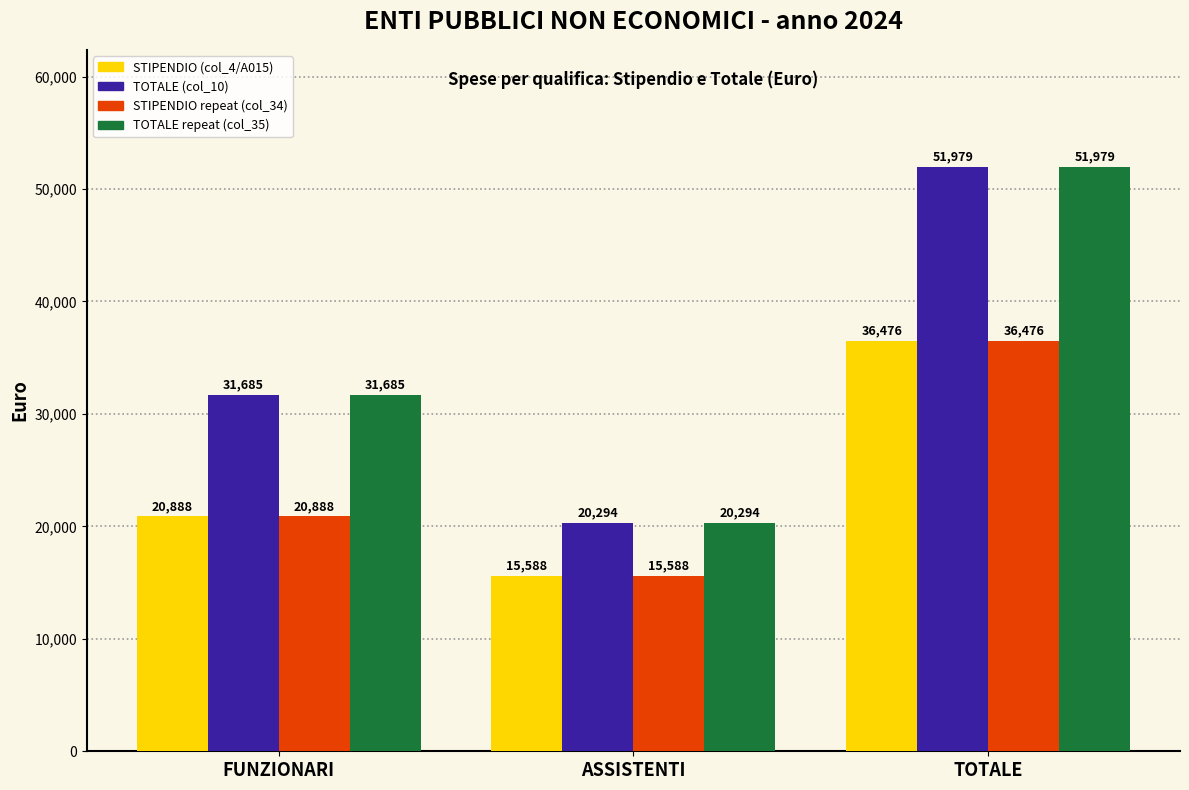

What is the difference between the highest and lowest values at TOTALE?

15503